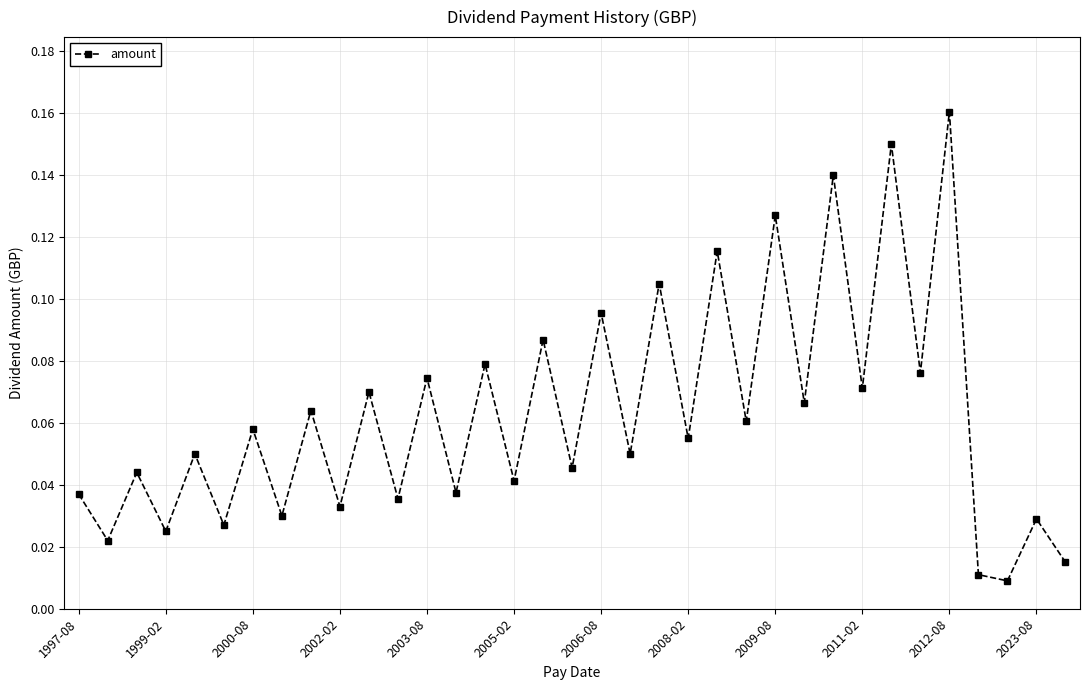

How many distinct data groups are displayed?

1